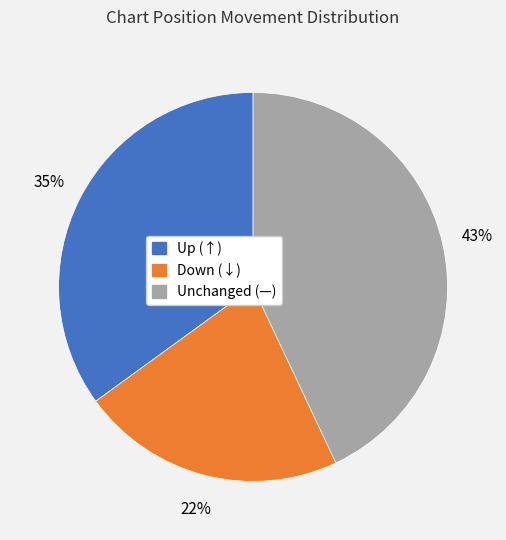

To the nearest percent, what is the average slice percentage?

33%